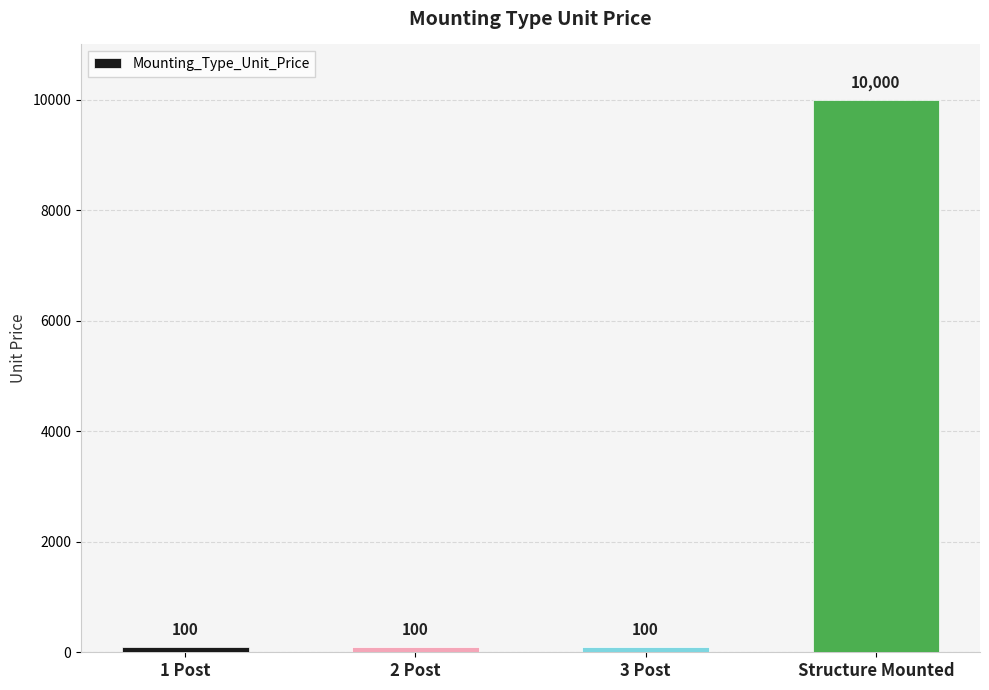

How many bars are there in total?

4